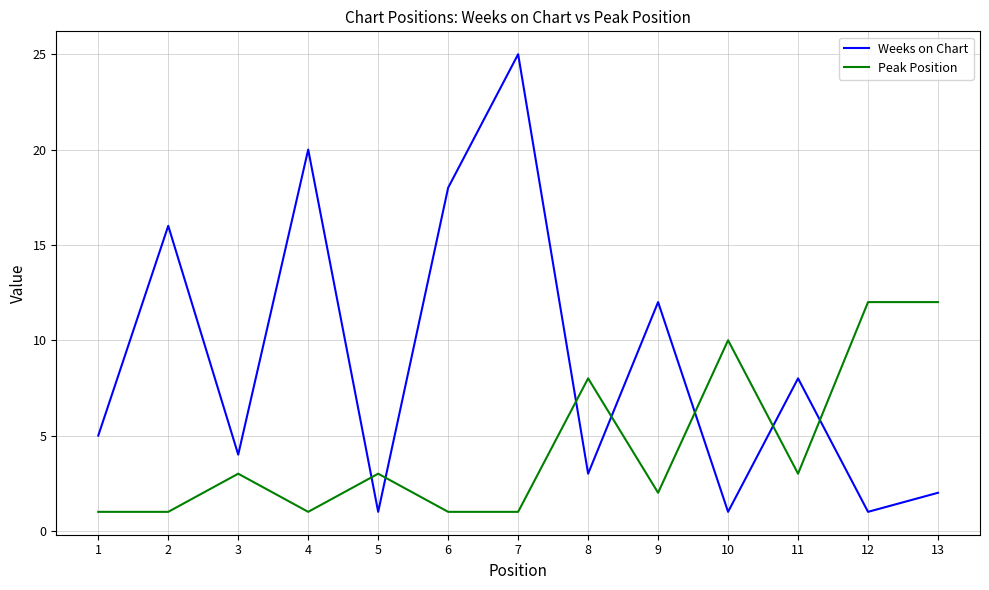

List the series in order of their peak value, highest first.

Weeks on Chart, Peak Position